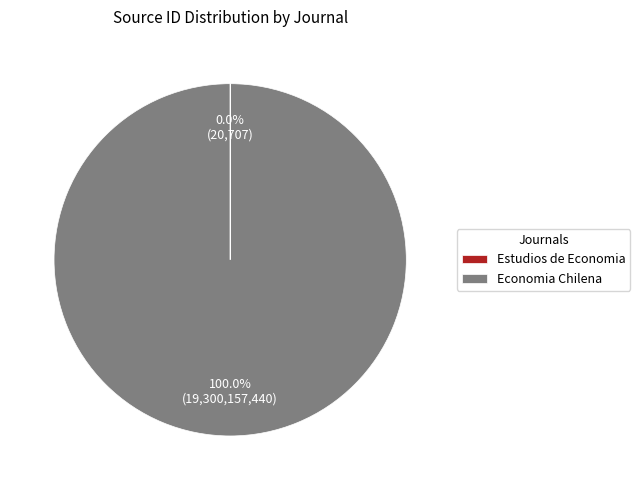

True or false: Economia Chilena accounts for 100% of the total.

True